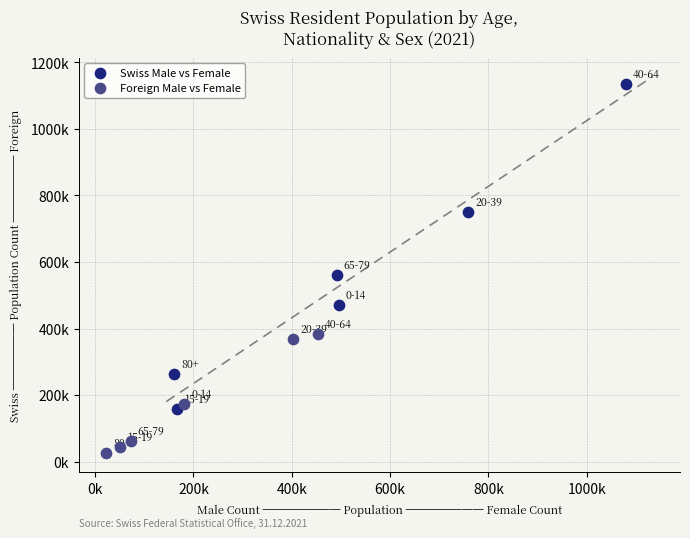

Which series contains the highest Y value?

Swiss Male vs Female